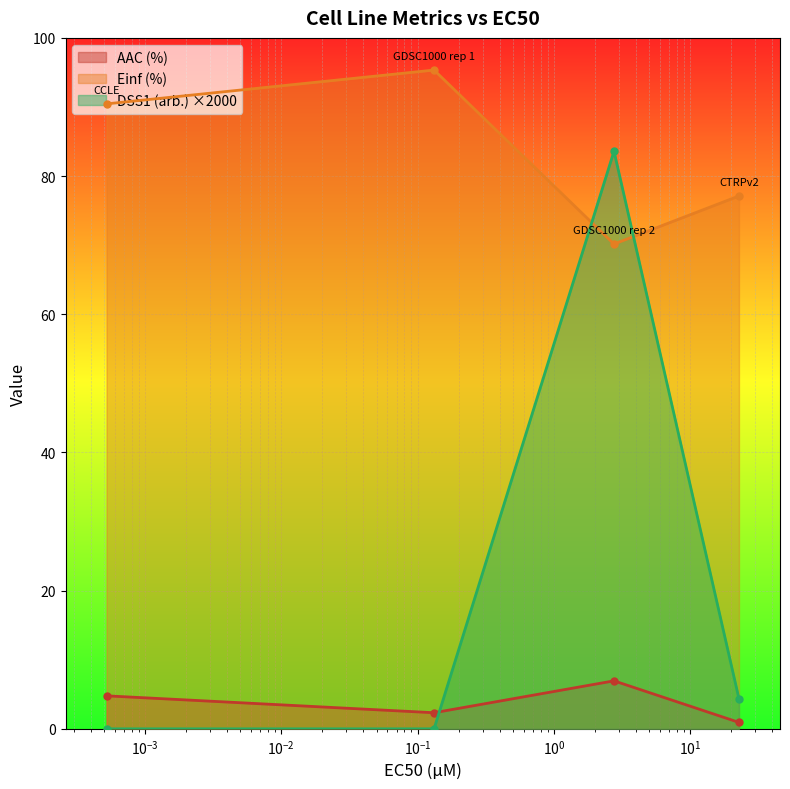

What are all the series names shown in the legend?

AAC (%), Einf (%), DSS1 (arb.) ×2000